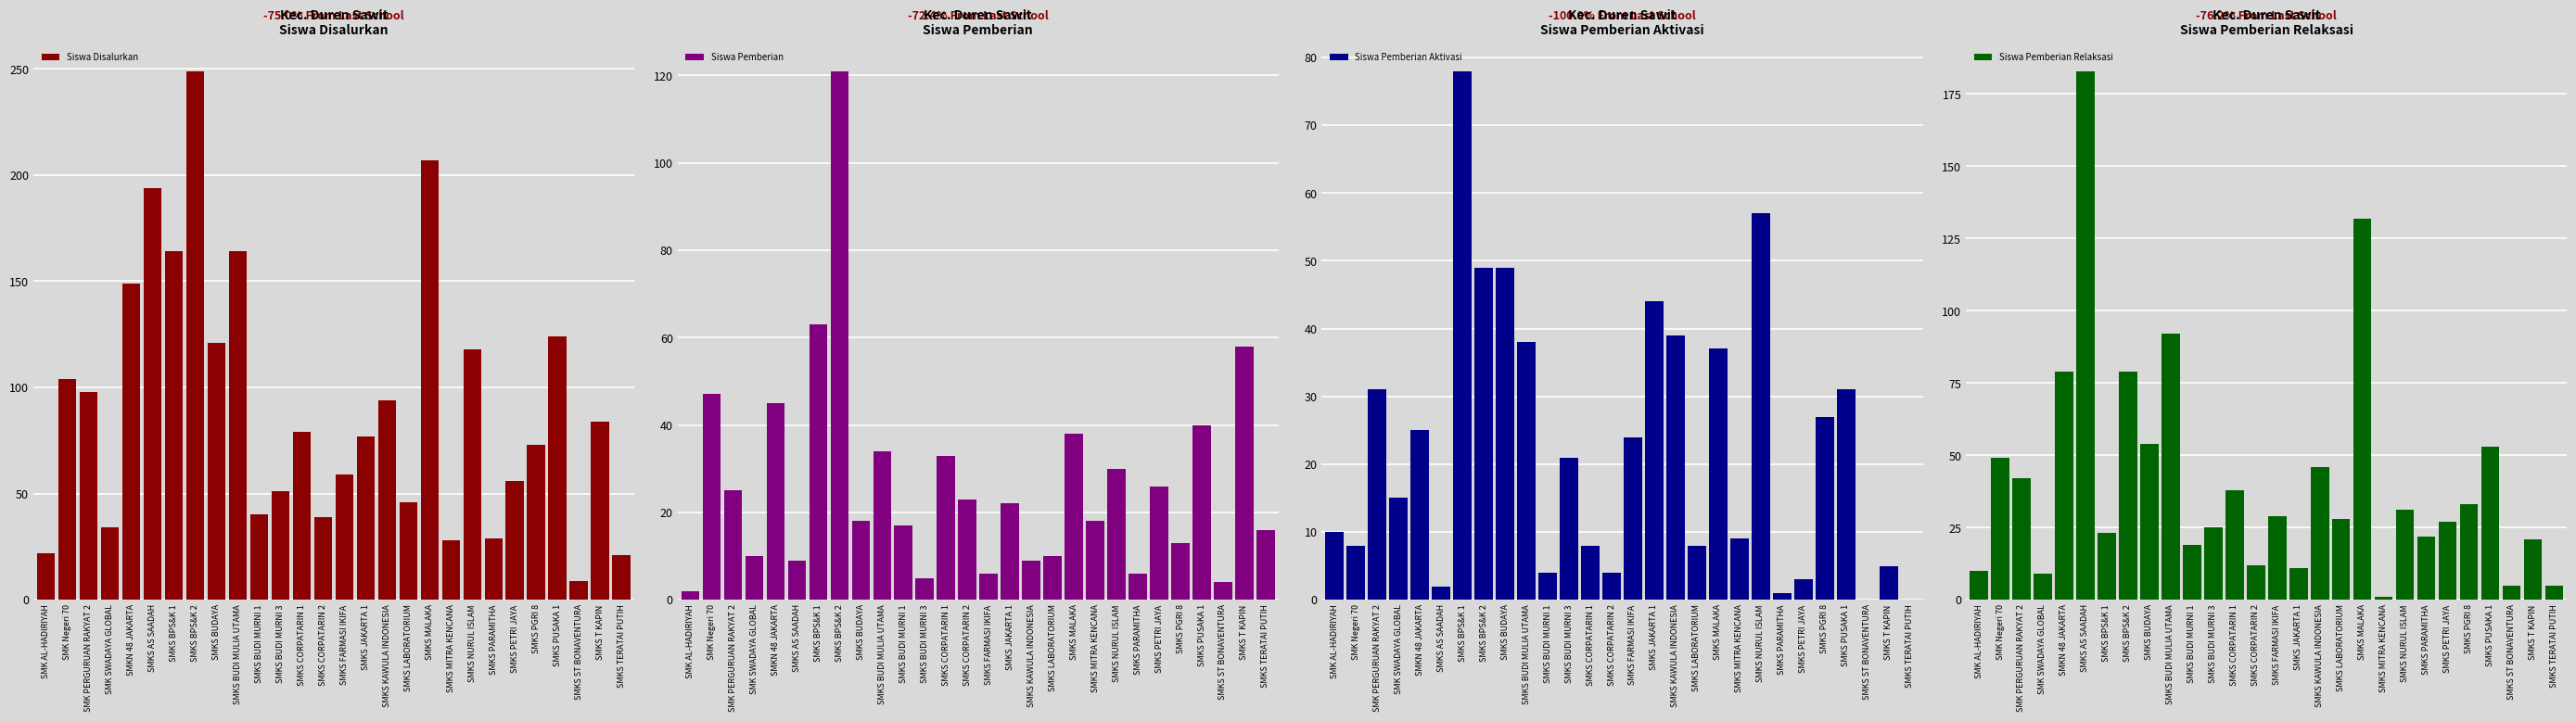

Rank the categories by Siswa Pemberian Relaksasi value from highest to lowest.

SMKS AS SAADAH, SMKS MALAKA, SMKS BUDI MULIA UTAMA, SMKN 48 JAKARTA, SMKS BPS&K 2, SMKS BUDAYA, SMKS PUSAKA 1, SMK Negeri 70, SMKS KAWULA INDONESIA, SMK PERGURUAN RAKYAT 2, SMKS CORPATARIN 1, SMKS PGRI 8, SMKS NURUL ISLAM, SMKS FARMASI IKIFA, SMKS LABORATORIUM, SMKS PETRI JAYA, SMKS BUDI MURNI 3, SMKS BPS&K 1, SMKS PARAMITHA, SMKS T KAPIN, SMKS BUDI MURNI 1, SMKS CORPATARIN 2, SMKS JAKARTA 1, SMK AL-HADIRIYAH, SMK SWADAYA GLOBAL, SMKS ST BONAVENTURA, SMKS TERATAI PUTIH, SMKS MITRA KENCANA